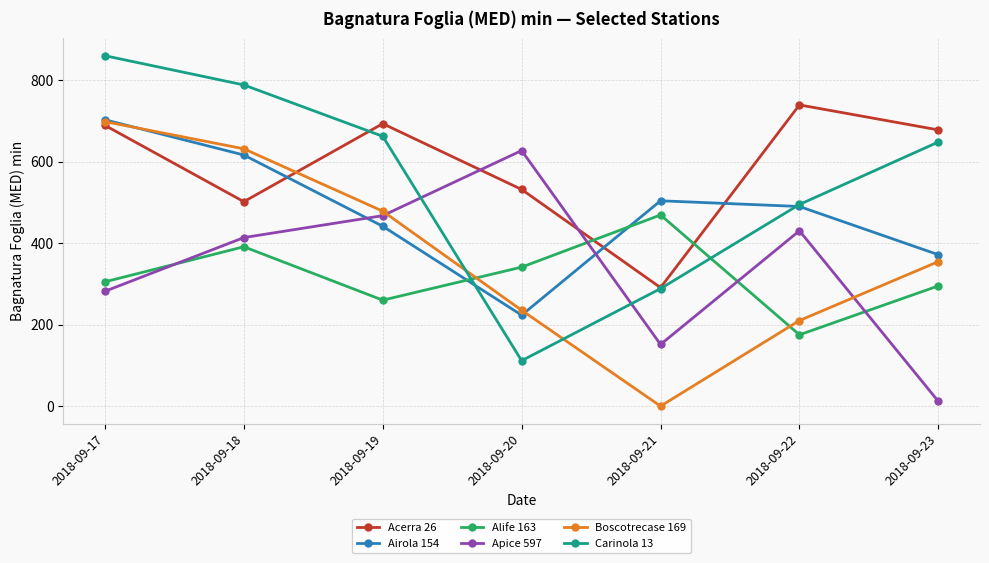

Between 2018-09-20 and 2018-09-22, which series saw the biggest shift?

Carinola 13